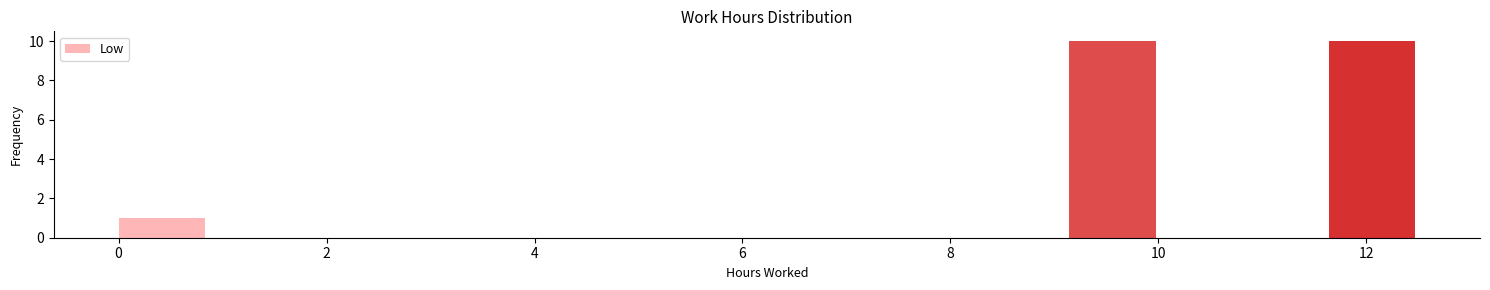

Reading left to right, transcribe this chart: for each bar, give the range it covers on the x-axis and its height. Neither the bar edges nor the heights are printed on the chart, so give them approximately, as read against the axes.

0.0 to 0.8: 1
0.8 to 1.6: 0
1.6 to 2.4: 0
2.4 to 3.4: 0
3.4 to 4.2: 0
4.2 to 5.0: 0
5.0 to 5.8: 0
5.8 to 6.6: 0
6.6 to 7.4: 0
7.4 to 8.4: 0
8.4 to 9.2: 0
9.2 to 10.0: 10
10.0 to 10.8: 0
10.8 to 11.6: 0
11.6 to 12.4: 10